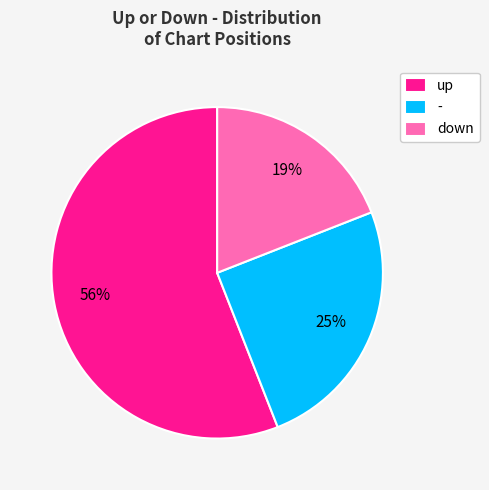

What is the ratio of the value at up to the value at -?

2.2